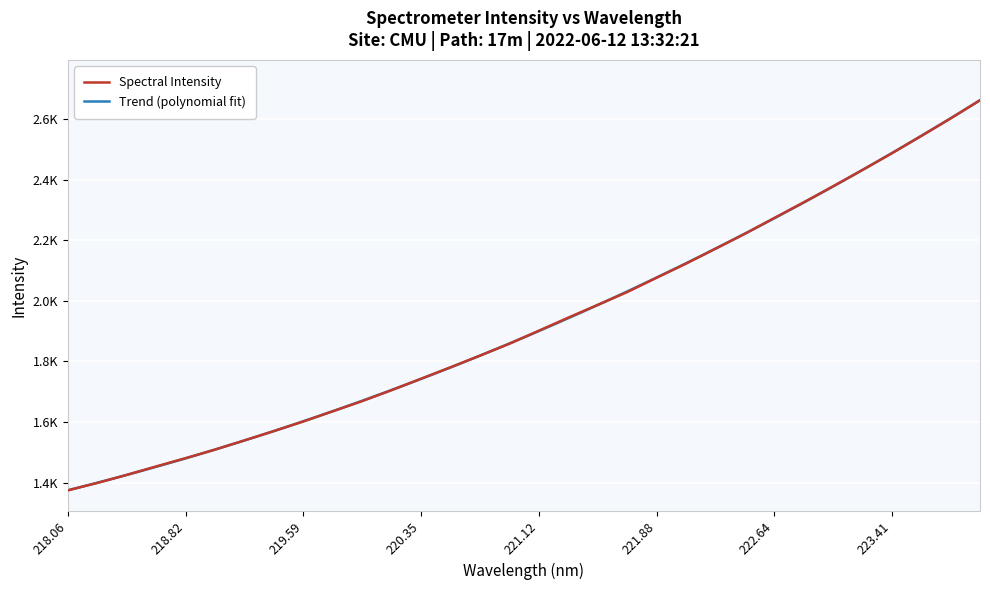

What is the average value?

1929.0